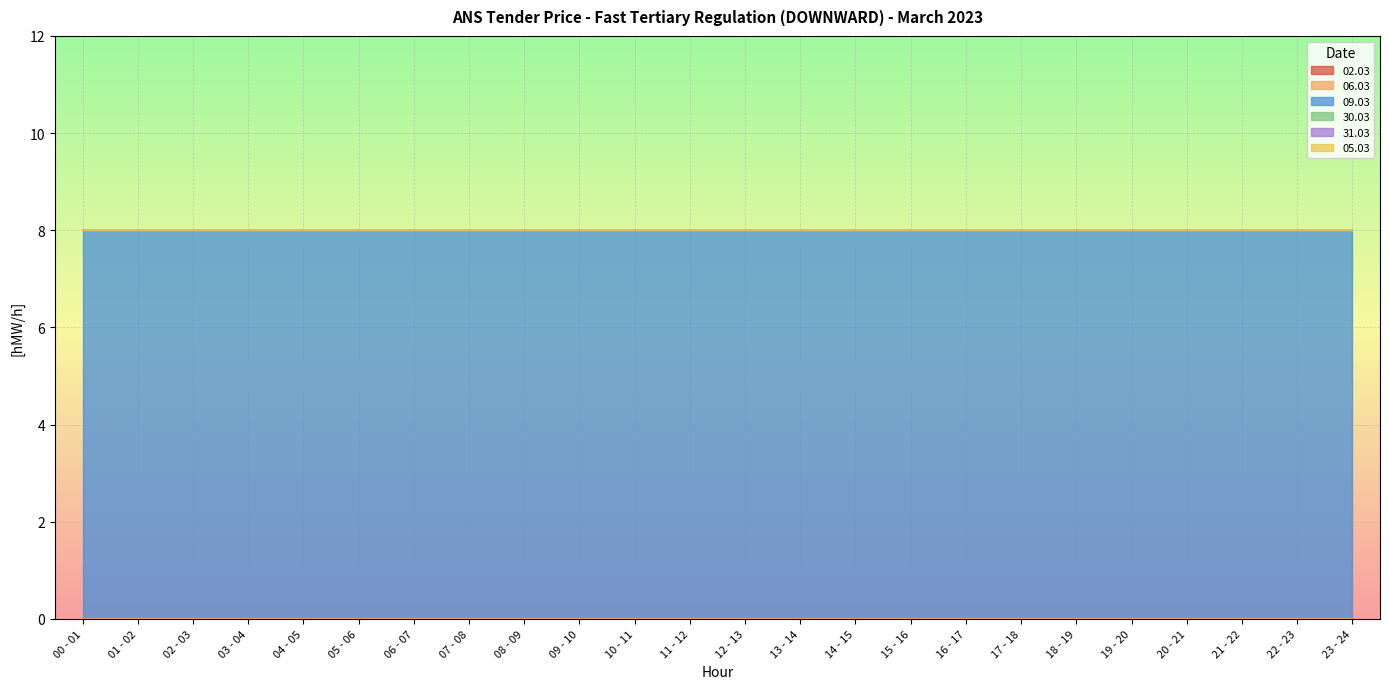

List the series in order of their peak value, highest first.

09.03, 02.03, 06.03, 30.03, 31.03, 05.03